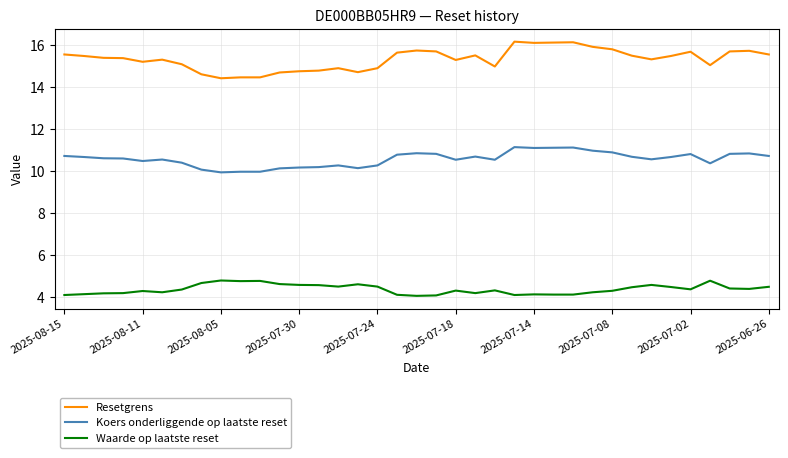

Rank the series by their average value, from lowest to highest.

Waarde op laatste reset, Koers onderliggende op laatste reset, Resetgrens